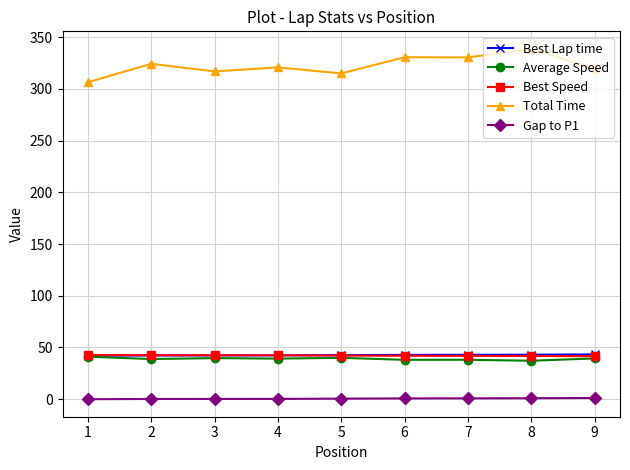

The value of Best Speed at 6 is 23.3. True or false?

False